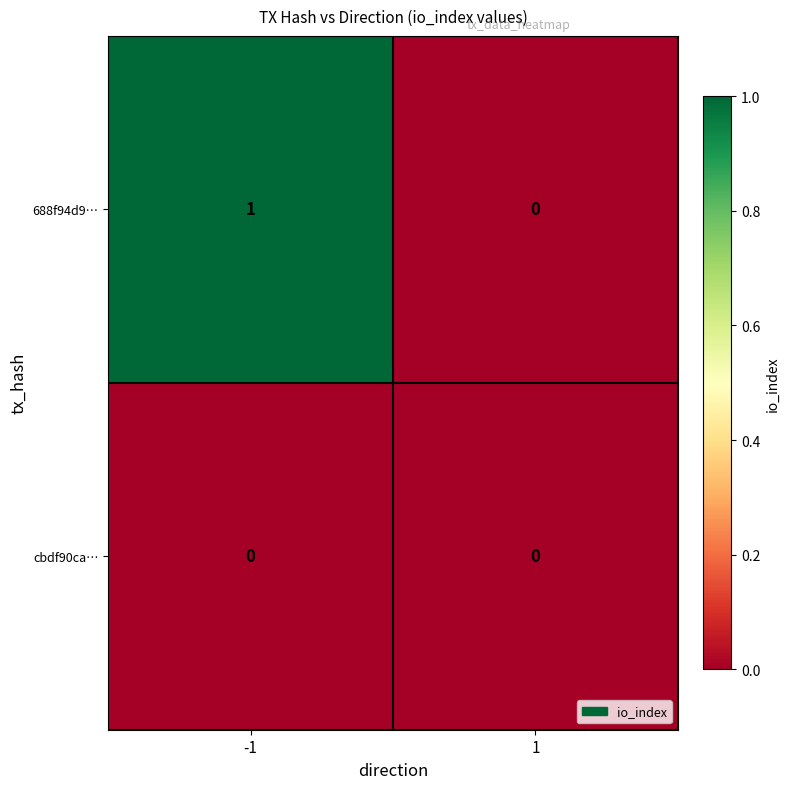

True or false: 688f94d9… has a value of 0 at 1.

True